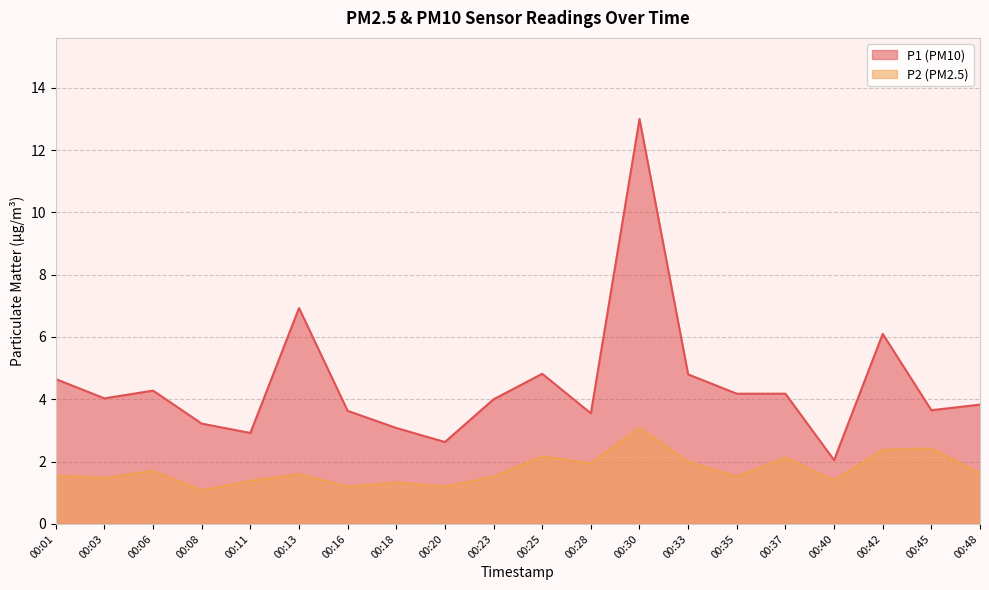

What is the total value across all series at 00:48?

5.5